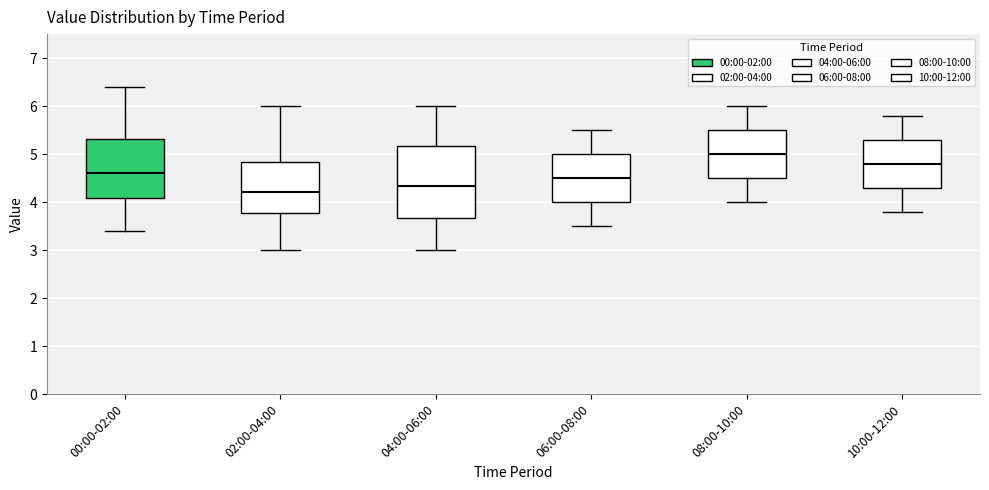

Reading left to right, read every box against the y-axis: the position of its median line, the range the box covers, and the ends of its whiskers. The values are not printed on the chart, so give them approximately, as read against the axis.

00:00-02:00: median 4.6, box 4.1 to 5.3, whiskers 3.4 to 6.4
02:00-04:00: median 4.2, box 3.8 to 4.8, whiskers 3.0 to 6.0
04:00-06:00: median 4.3, box 3.7 to 5.2, whiskers 3.0 to 6.0
06:00-08:00: median 4.5, box 4.0 to 5.0, whiskers 3.5 to 5.5
08:00-10:00: median 5.0, box 4.5 to 5.5, whiskers 4.0 to 6.0
10:00-12:00: median 4.8, box 4.3 to 5.3, whiskers 3.8 to 5.8